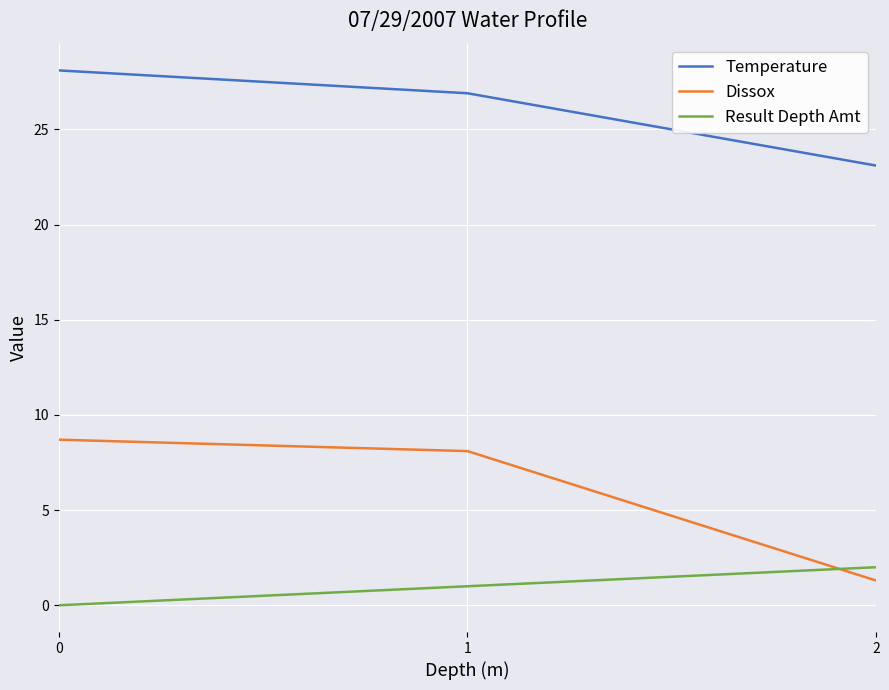

How many lines are shown in the chart?

3